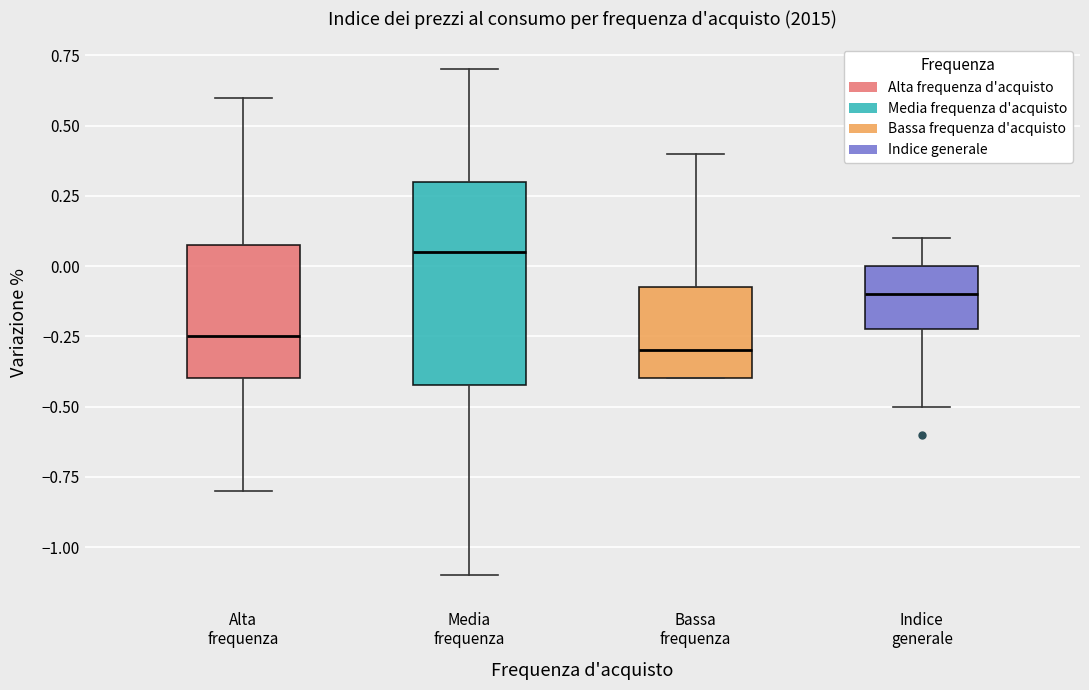

Which box has the highest median line?

Media frequenza